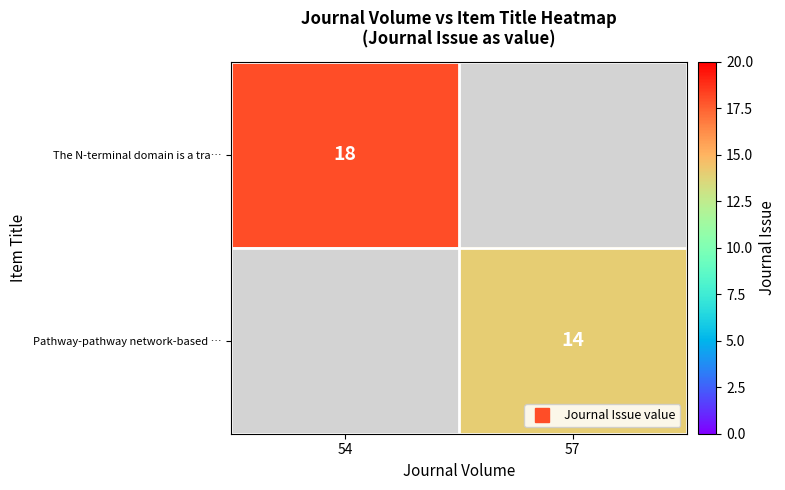

Read the The N-terminal domain is a tra… value at 54.

18.0